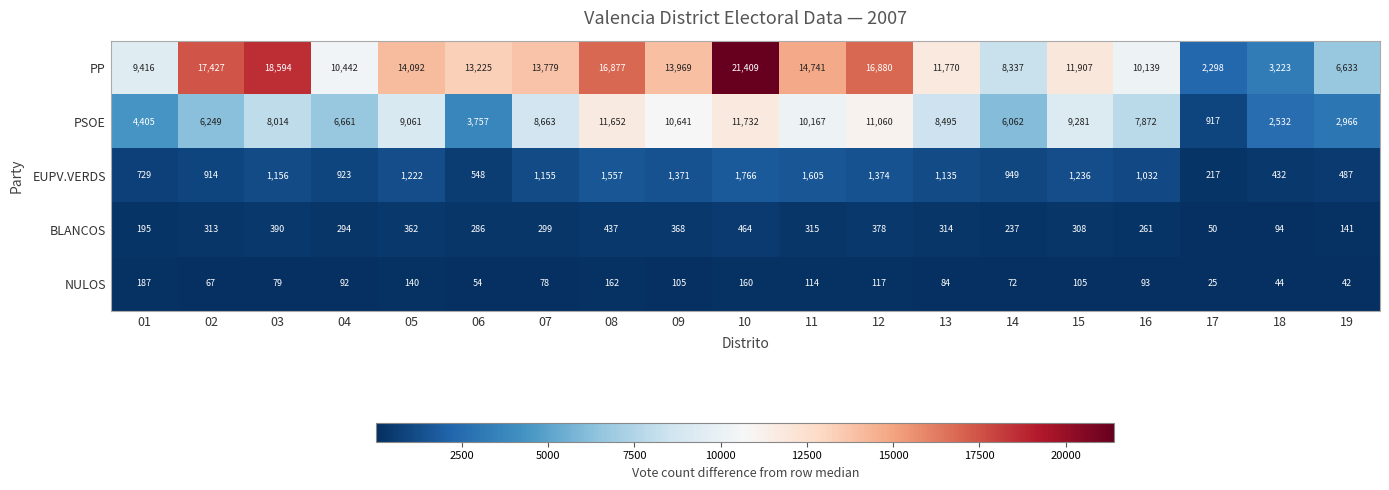

What is the difference between the highest and lowest values at 03?

18515